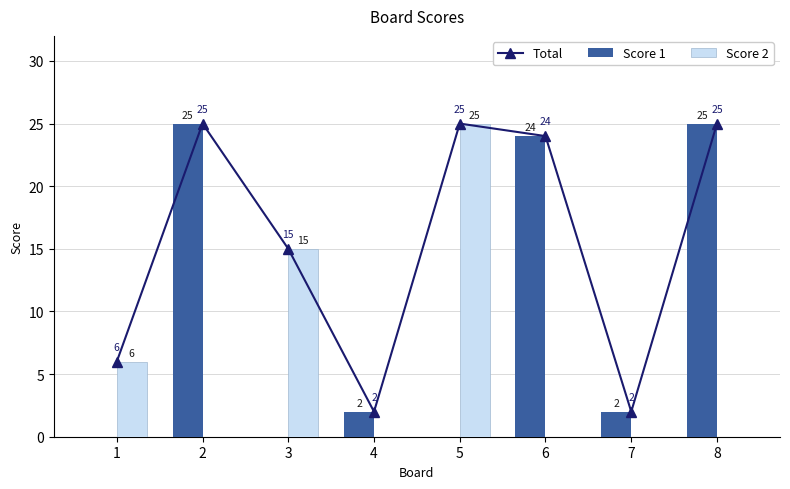

Which series has the largest total across all categories?

Total